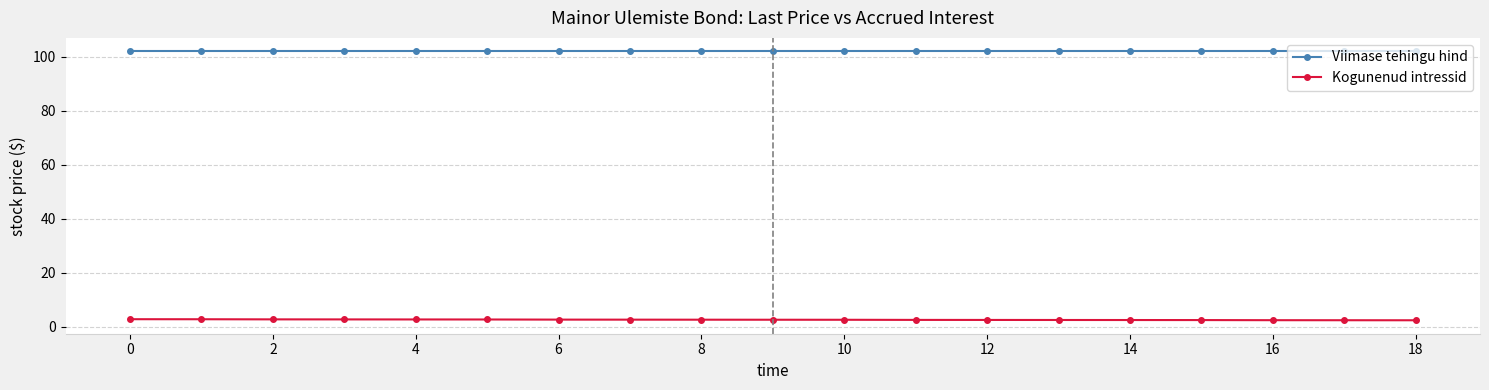

Rank the series by their maximum value, from lowest to highest.

Kogunenud intressid, Viimase tehingu hind